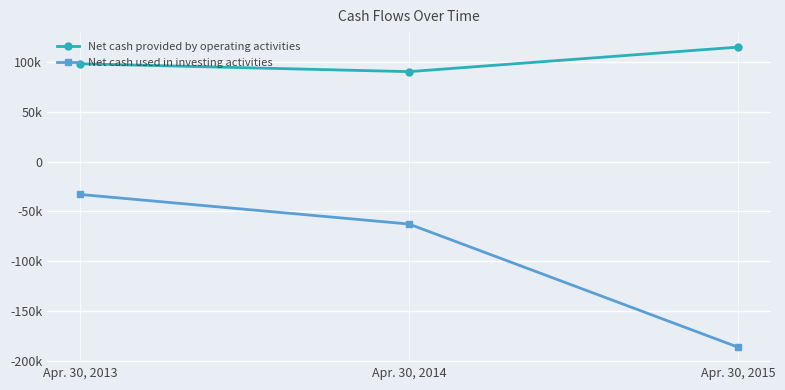

List the labels in order of Net cash provided by operating activities value, largest first.

Apr. 30, 2015, Apr. 30, 2013, Apr. 30, 2014